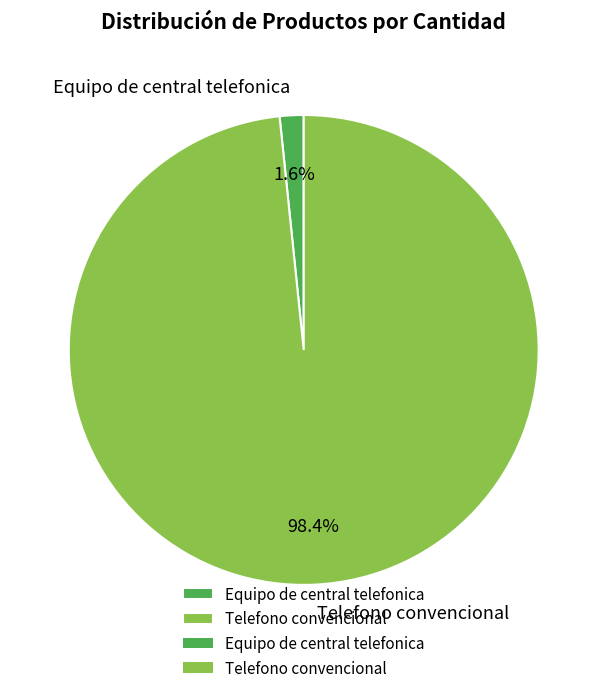

Is it true that Telefono convencional is 98% of the pie?

True